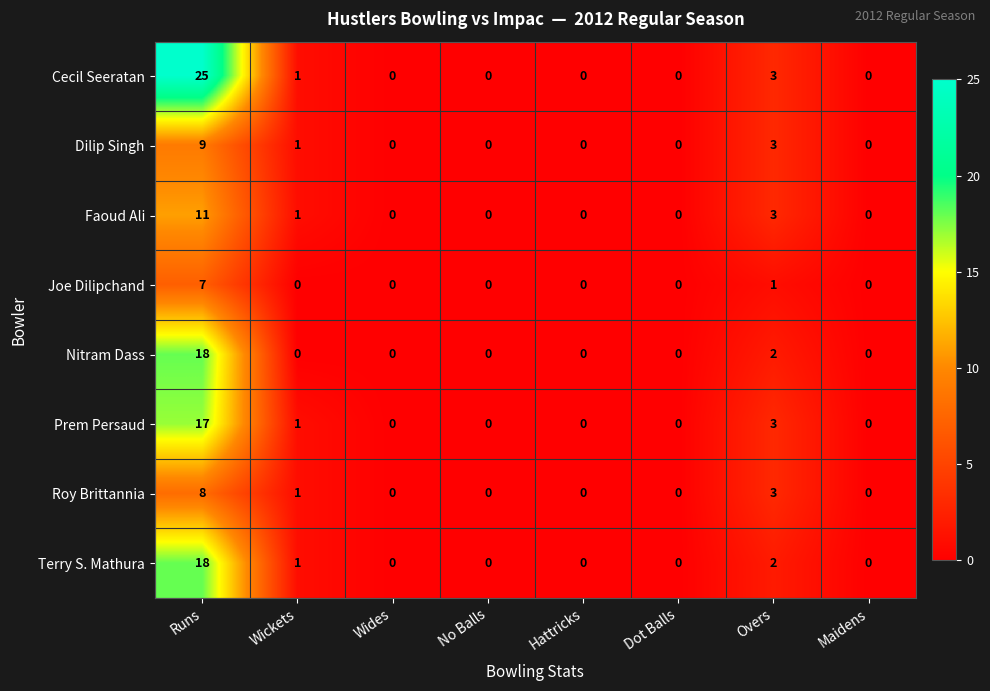

At how many categories does at least one series exceed 11?

1